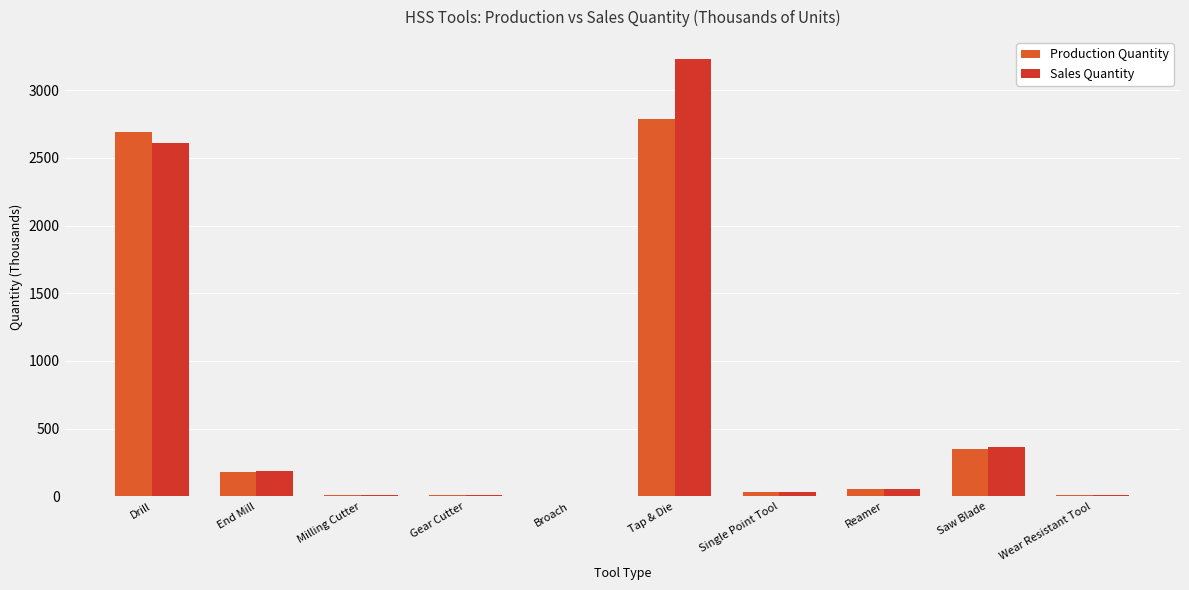

At which label does Sales Quantity first exceed 55?

Drill